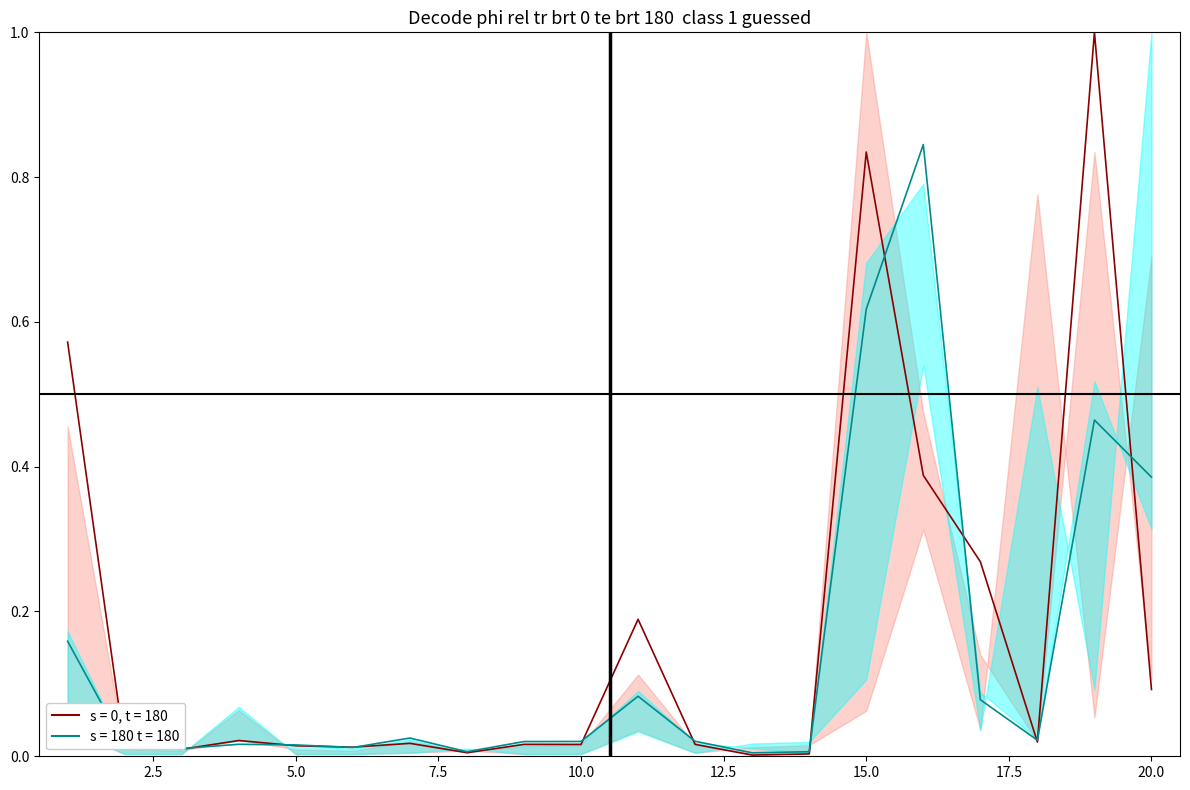

What is the difference between the highest and lowest values at 19?

0.9